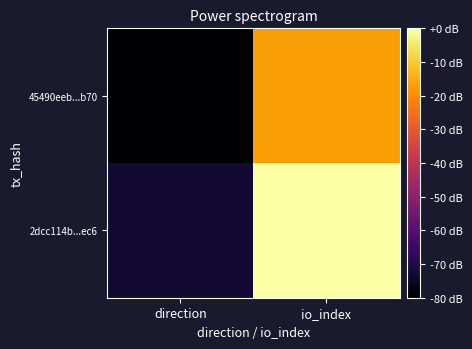

Which series changed the most between direction and io_index?

2dcc114b...ec6